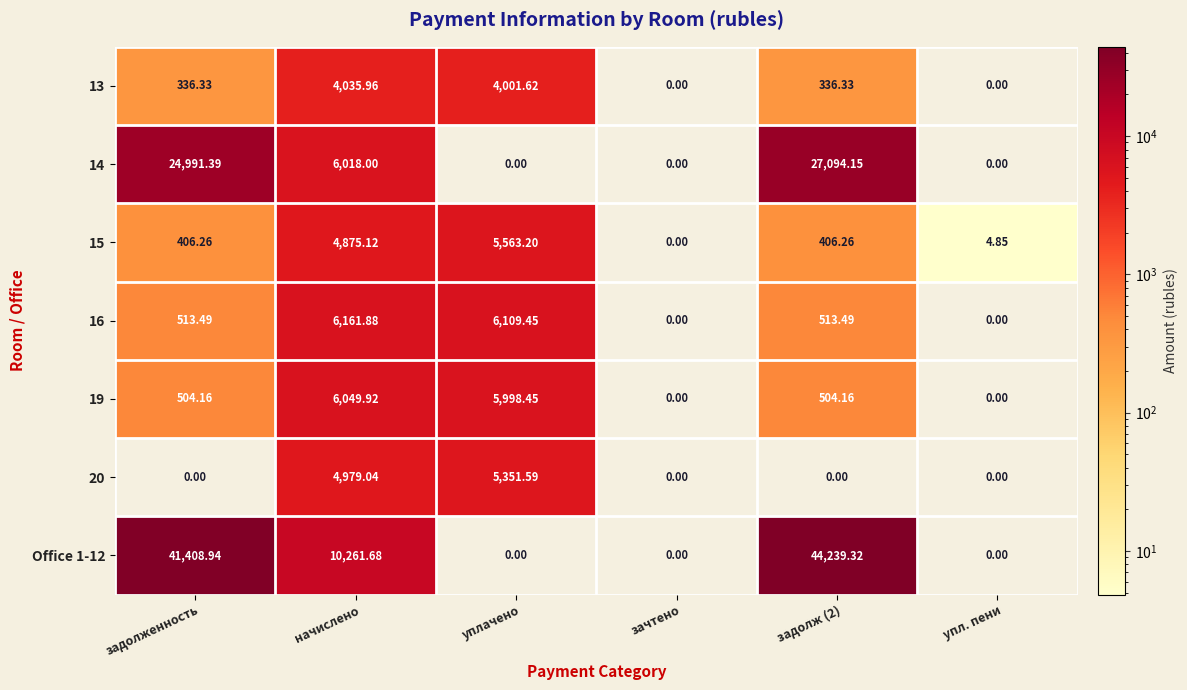

Between начислено and задолж (2), which series saw the biggest shift?

Office 1-12